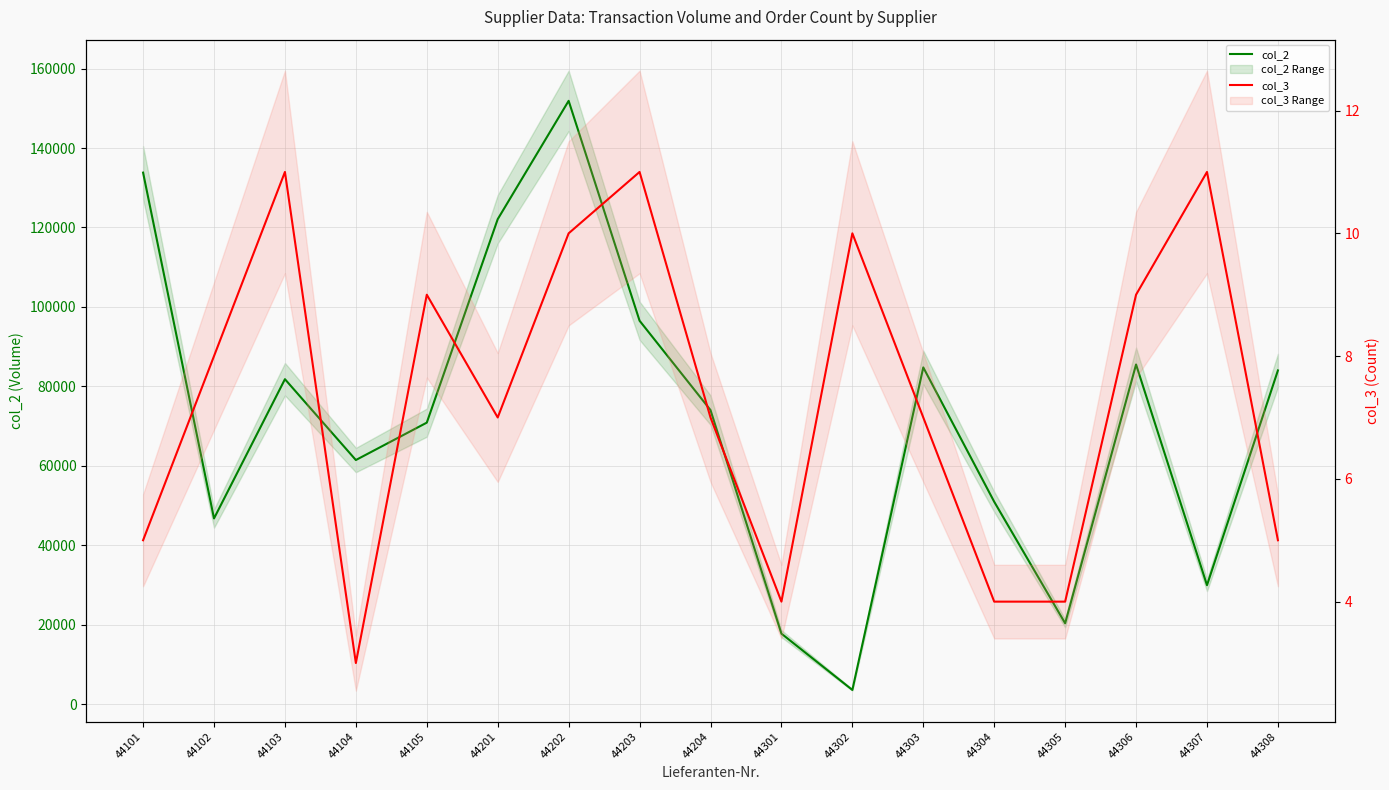

What is the minimum value shown in the chart?

3.0